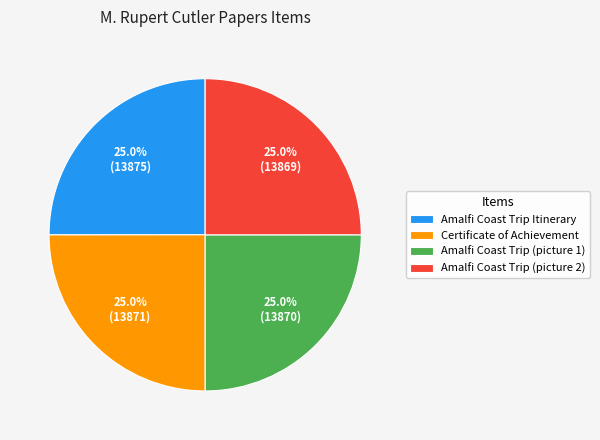

Does any single category account for the majority?

No